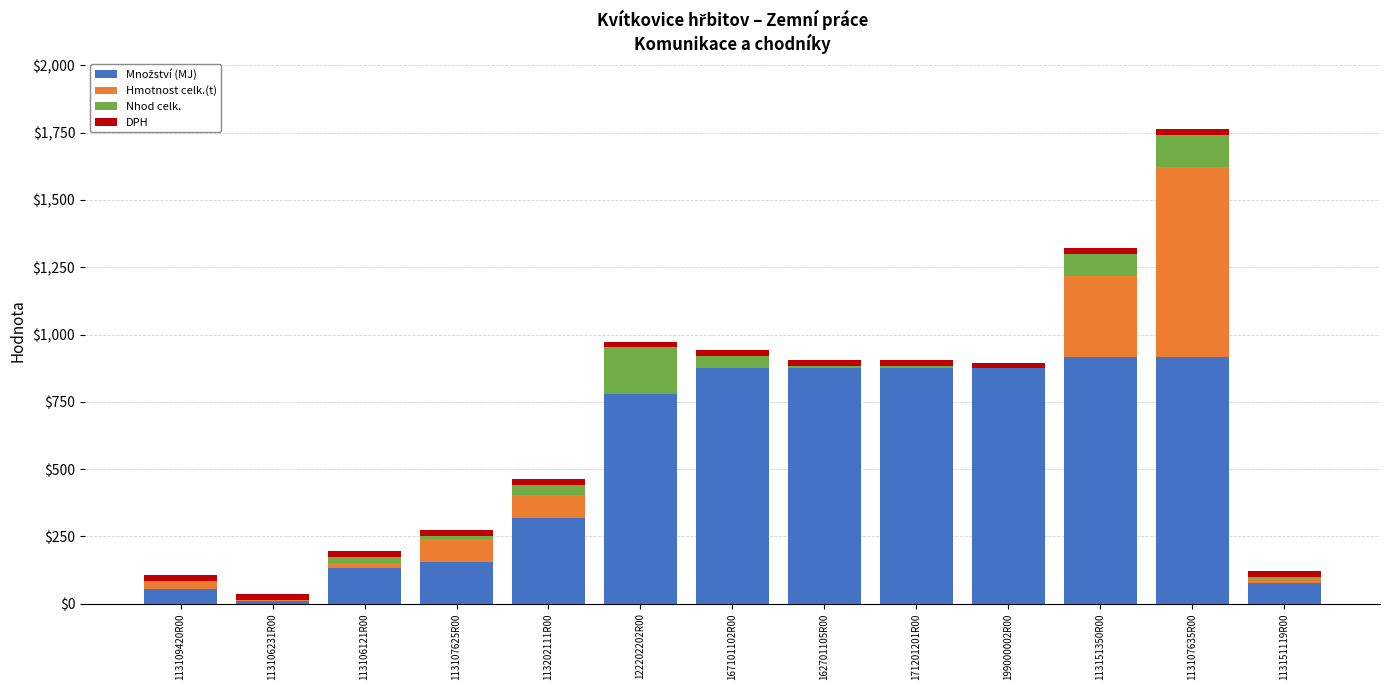

At which category is the sum across all series the highest?

113107635R00